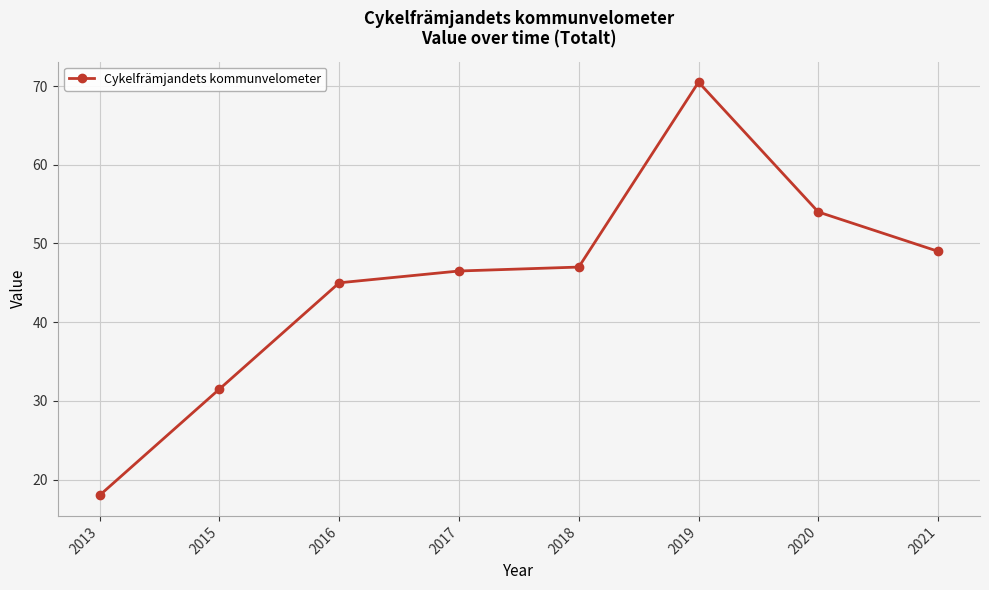

What is the difference between the values at 2021 and 2020?

5.0